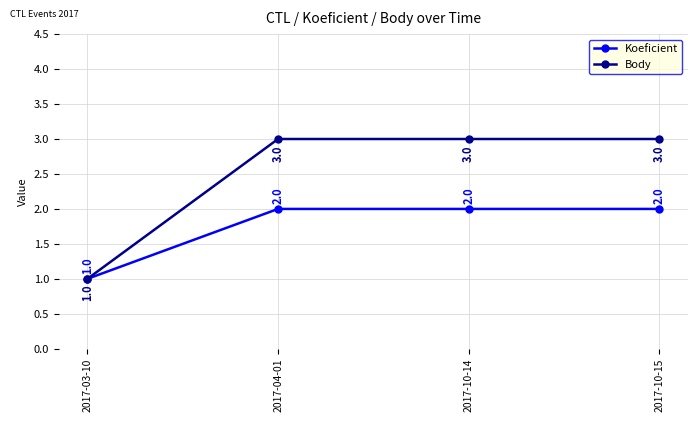

Which series has the largest total across all categories?

Body